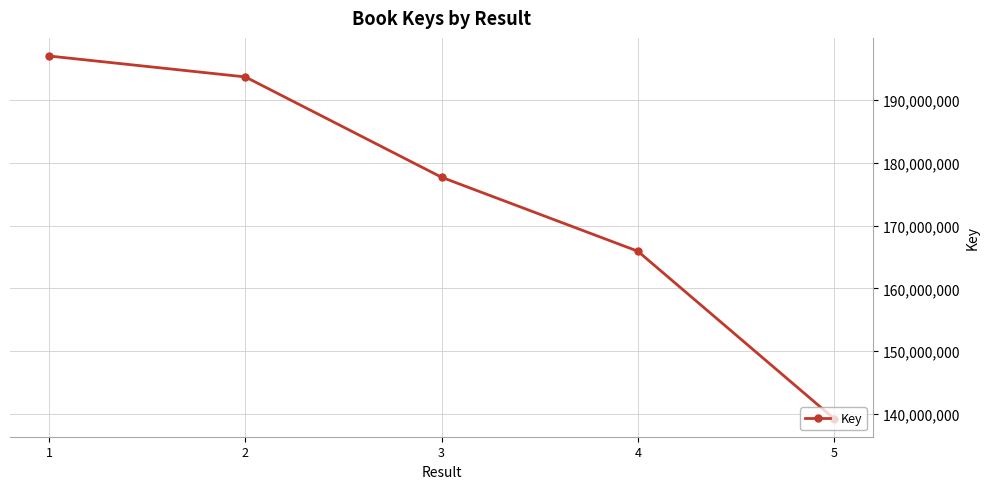

What is the value of the 3rd point from the left?

177714351